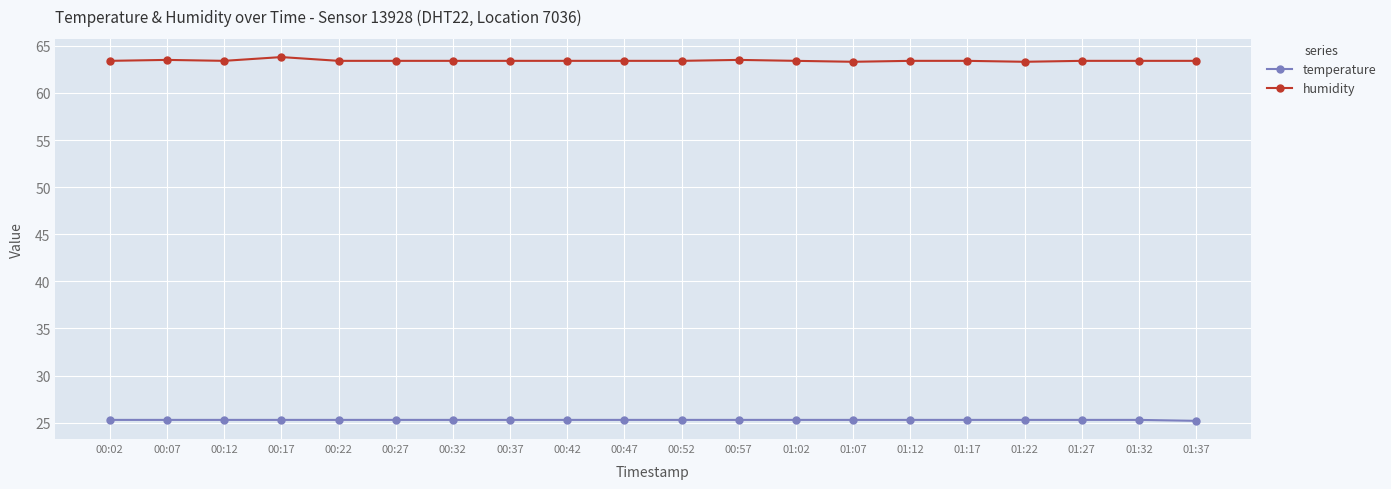

The temperature series shows 25.3 at 00:57. True or false?

True